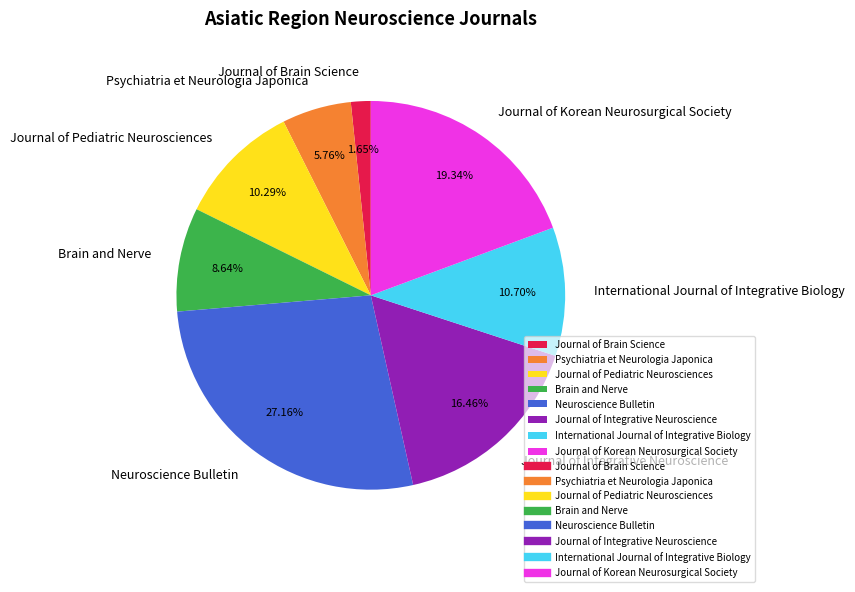

What is the largest slice in the pie chart?

Neuroscience Bulletin